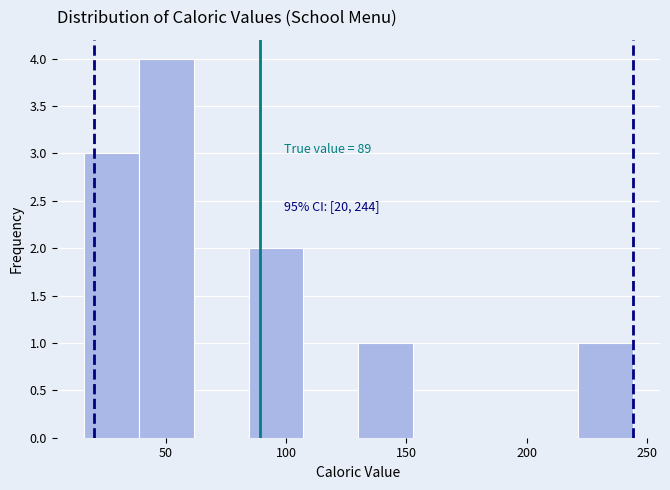

Over which range of the x-axis is the bar tallest?

40 to 60